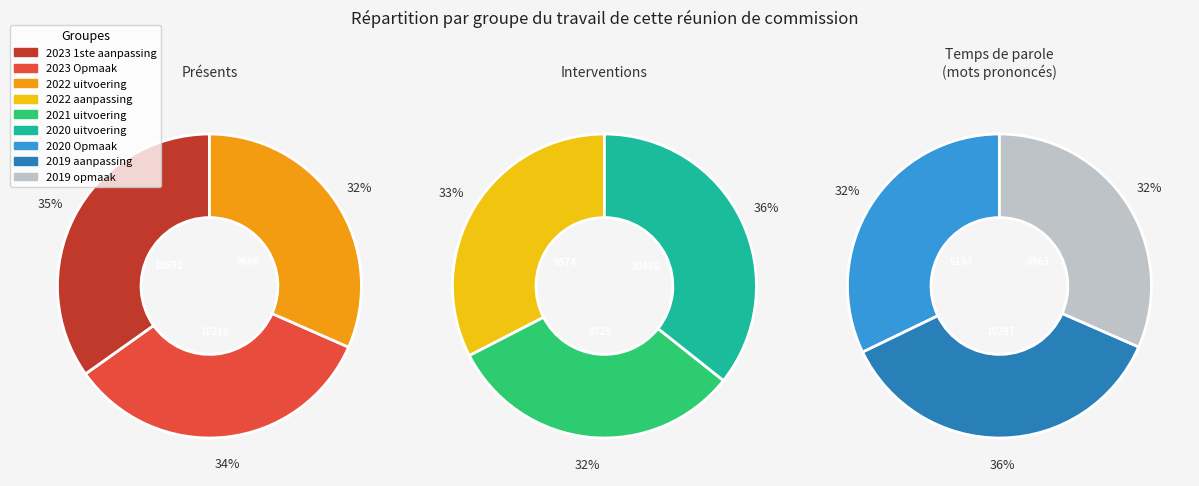

Does 2023 Opmaak represent more than half of the total?

No